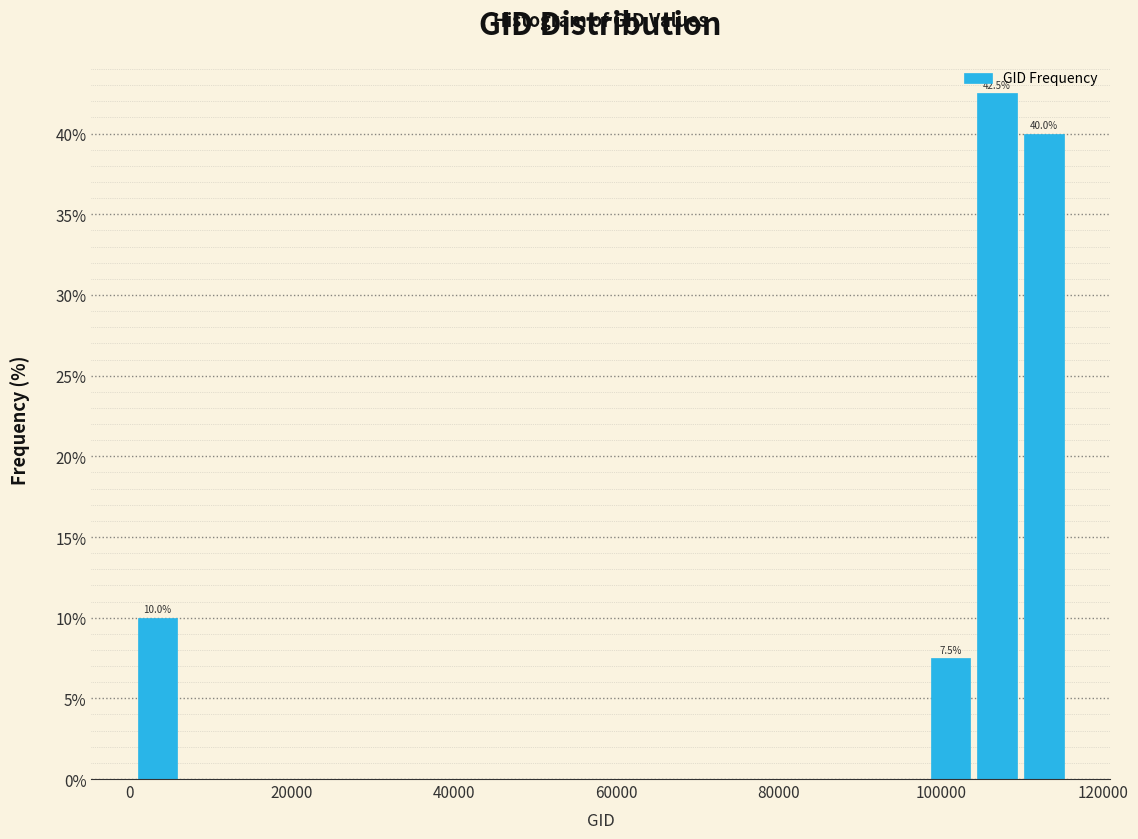

Around what value on the x-axis is the tallest bar? Give the approximate position of its centre, as read against the axis.

106000